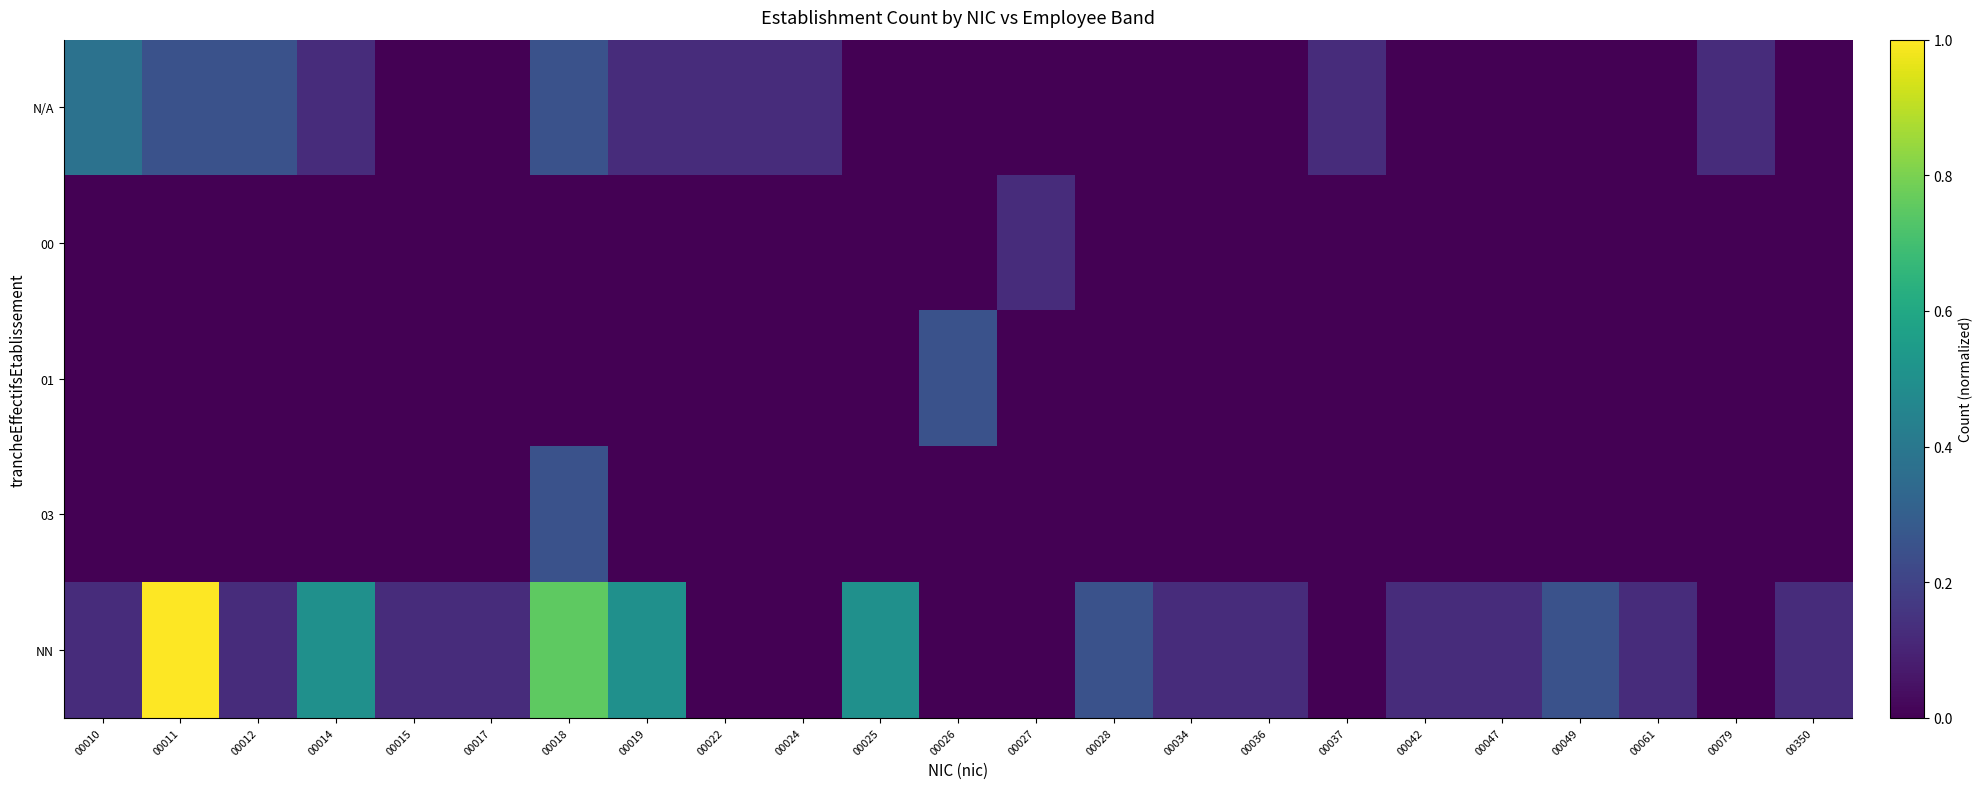

Which series has the largest range (max minus min)?

NN